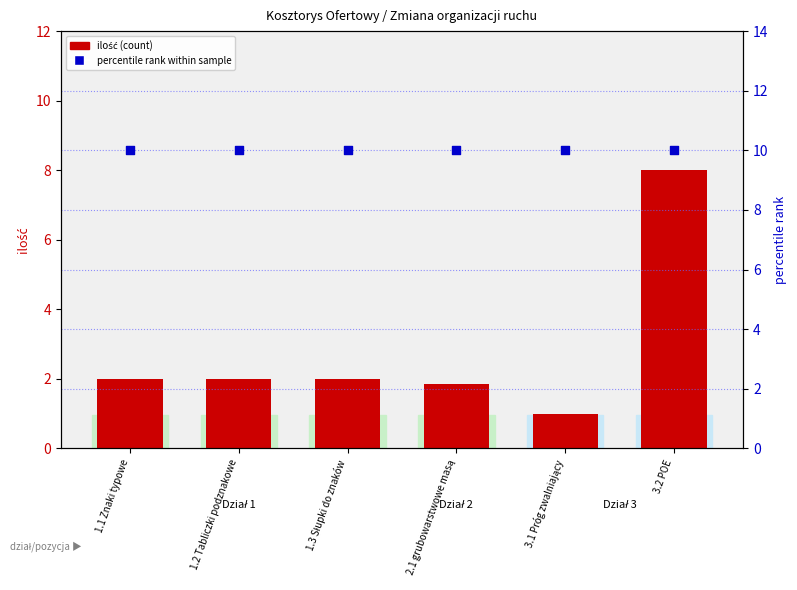

At how many categories does at least one series exceed 6?

6